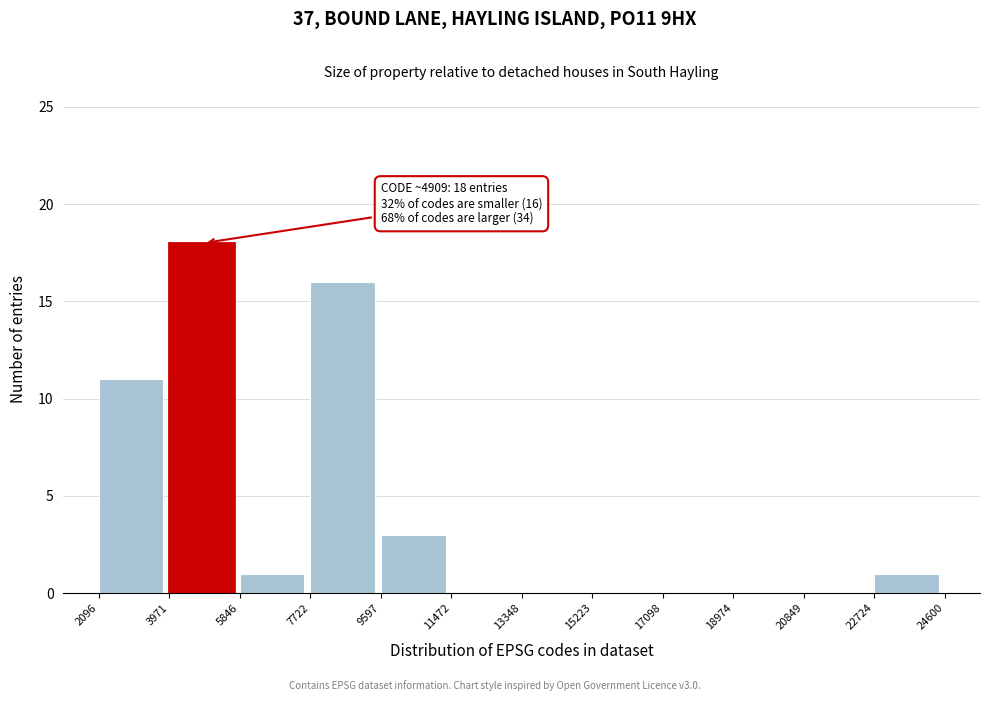

Over which range of the x-axis is the bar tallest?

3971 to 5846